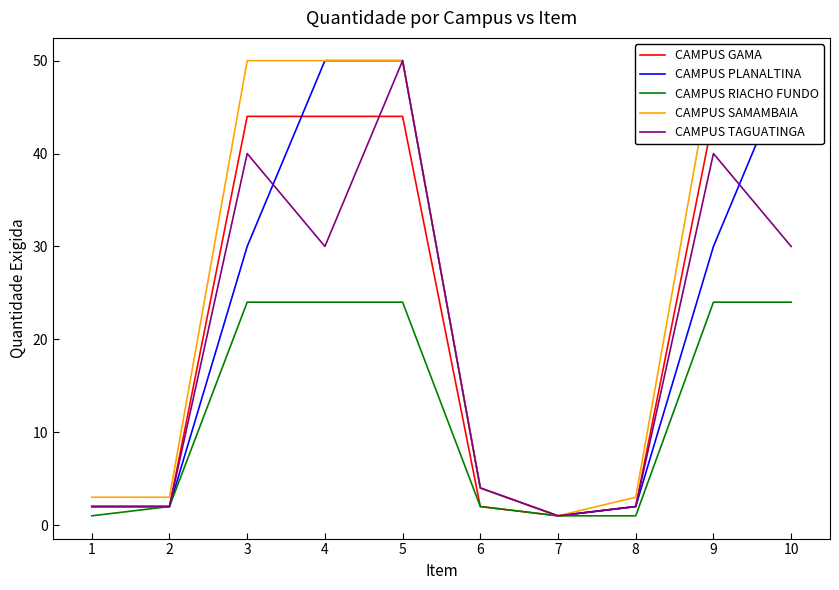

Does the chart have visible grid lines?

No